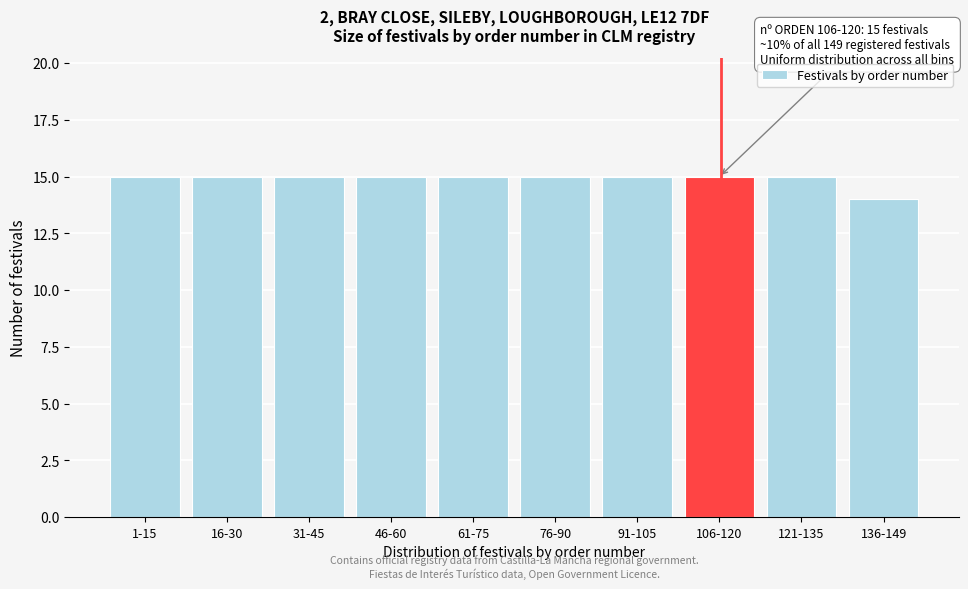

Reading right to left, list all the values displayed in this chart.

14	15	15	15	15	15	15	15	15	15